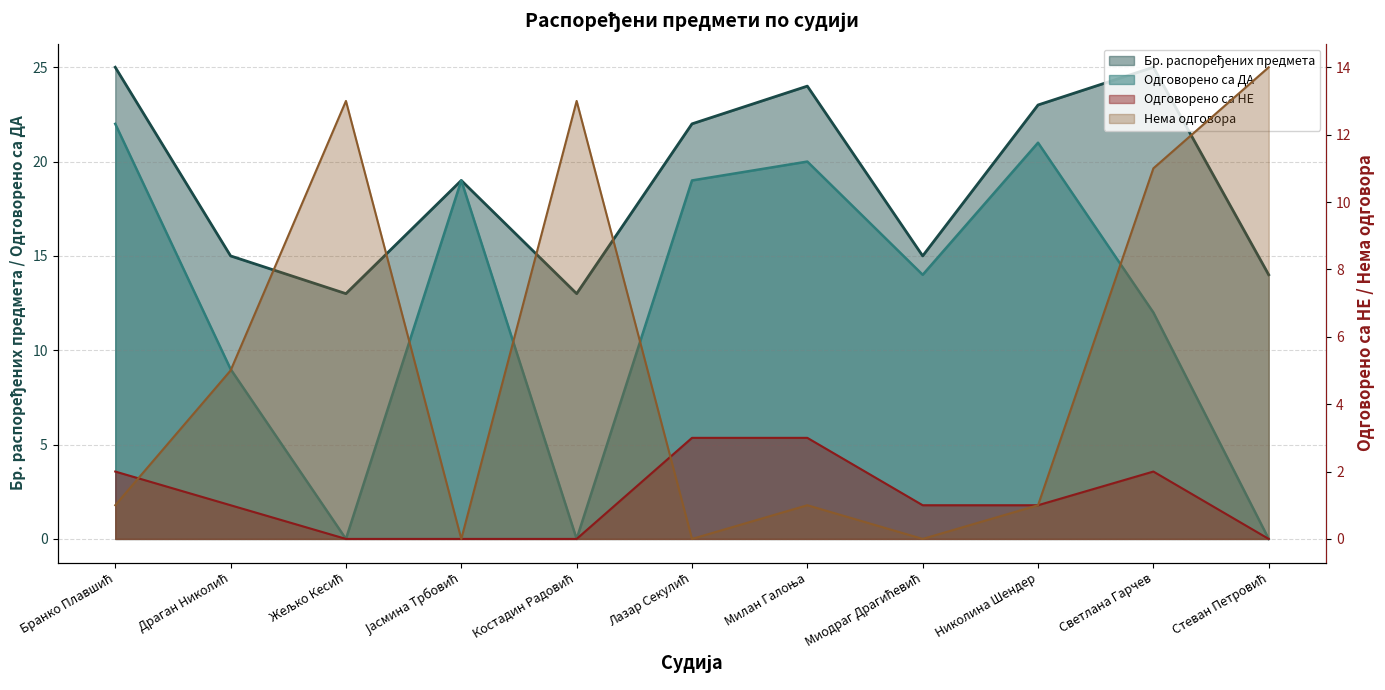

Is the value of Одговорено са НЕ at Костадин Радовић greater than the value of Бр. распоређених предмета at Милан Галоња?

No